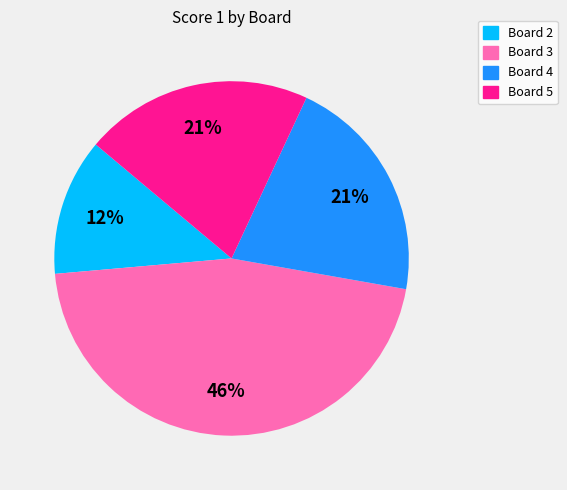

To the nearest percent, what is the average slice percentage?

25%